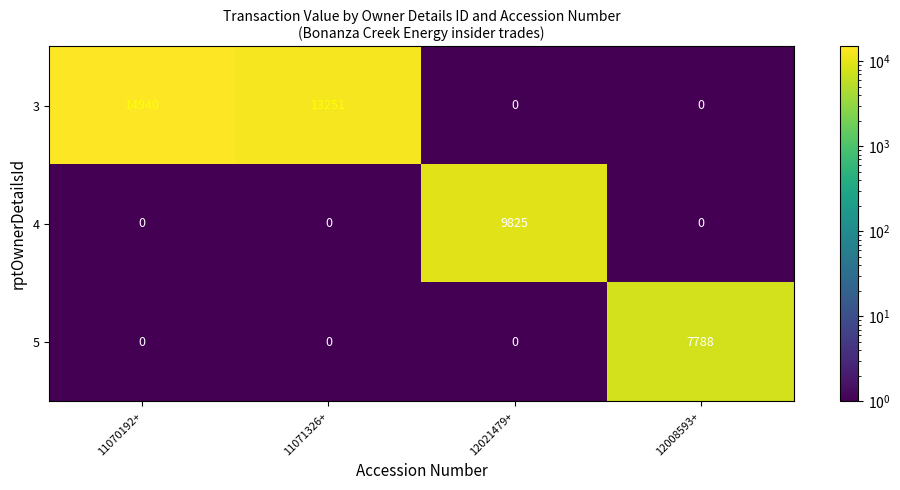

What is the highest value of the 5 series?

7788